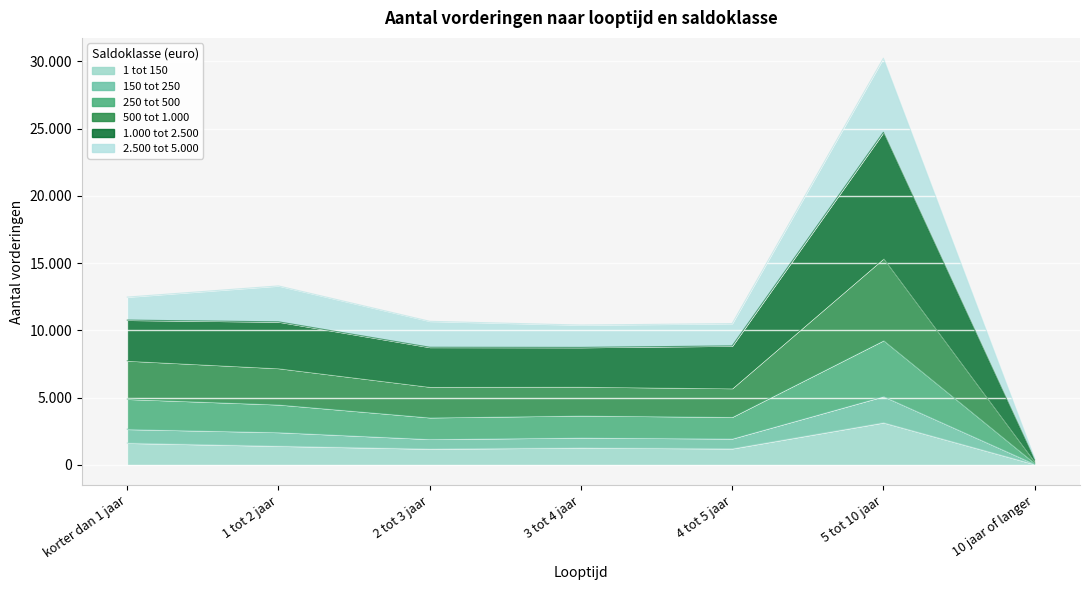

What is the label of the 3rd point from the right?

4 tot 5 jaar